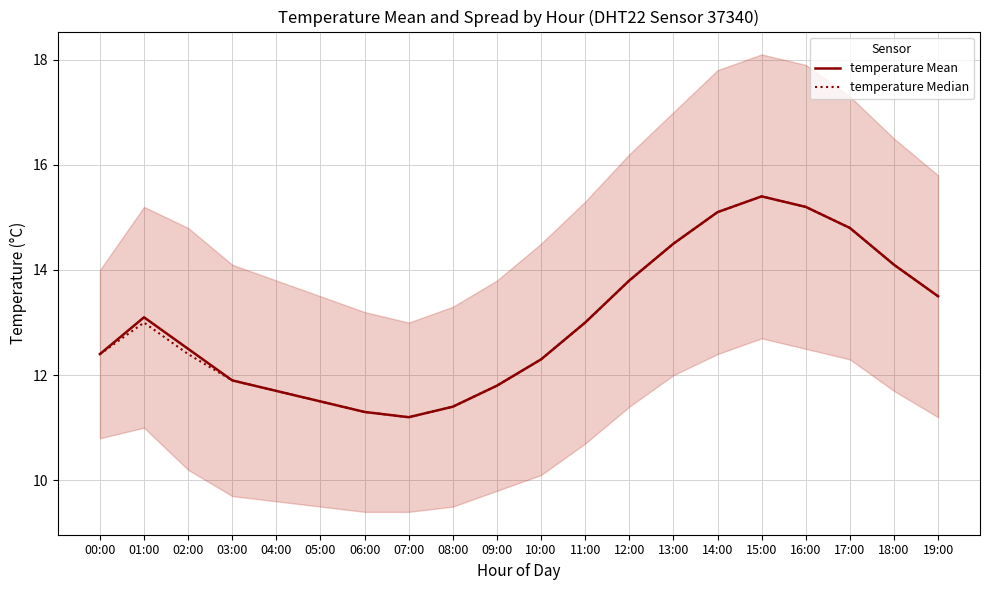

How many lines are shown in the chart?

2